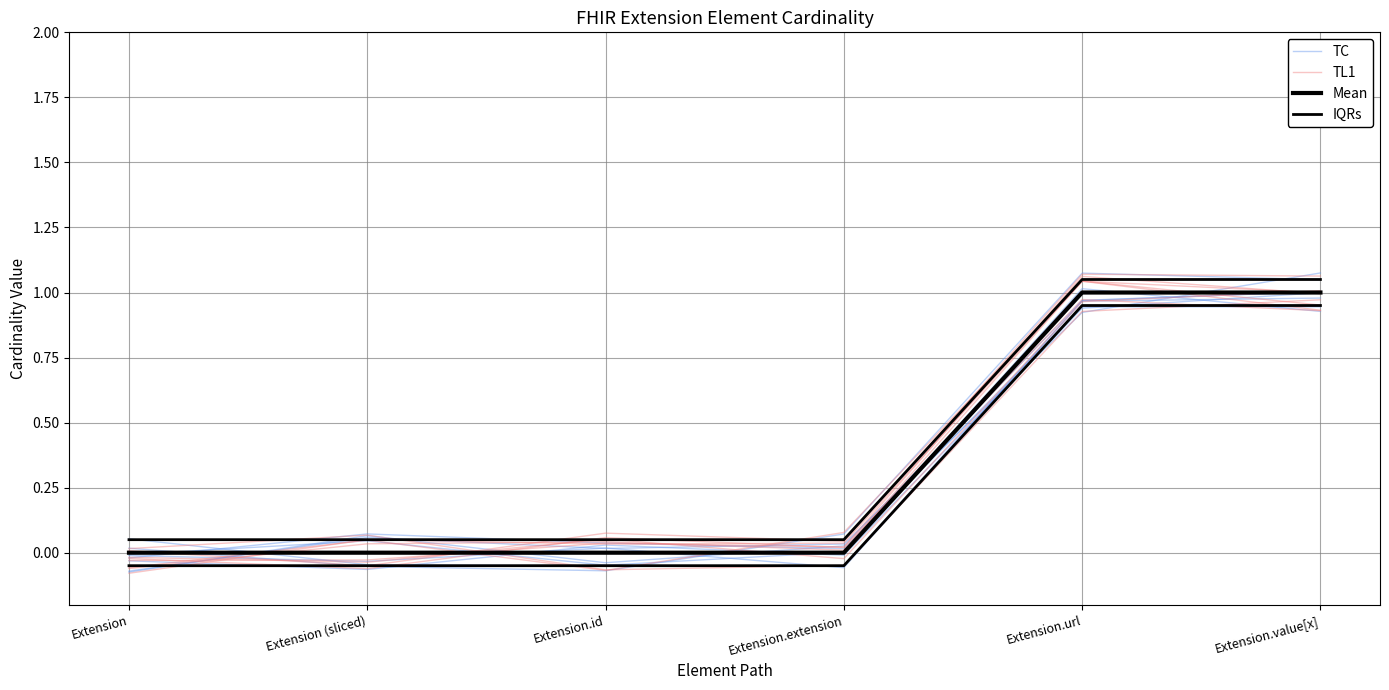

At how many categories does at least one series exceed 0?

6